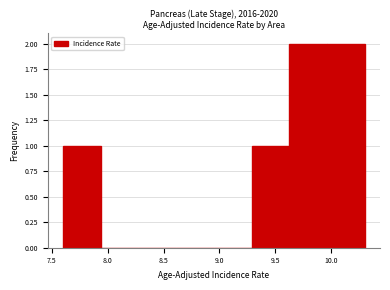

Reading left to right, list every bar in this chart as the range it spans on the x-axis followed by its height. Neither the bar edges nor the heights are printed on the chart, so give them approximately, as read against the axes.

7.60 to 7.95: 1
7.95 to 8.30: 0
8.30 to 8.60: 0
8.60 to 8.95: 0
8.95 to 9.30: 0
9.30 to 9.65: 1
9.65 to 9.95: 2
9.95 to 10.30: 2